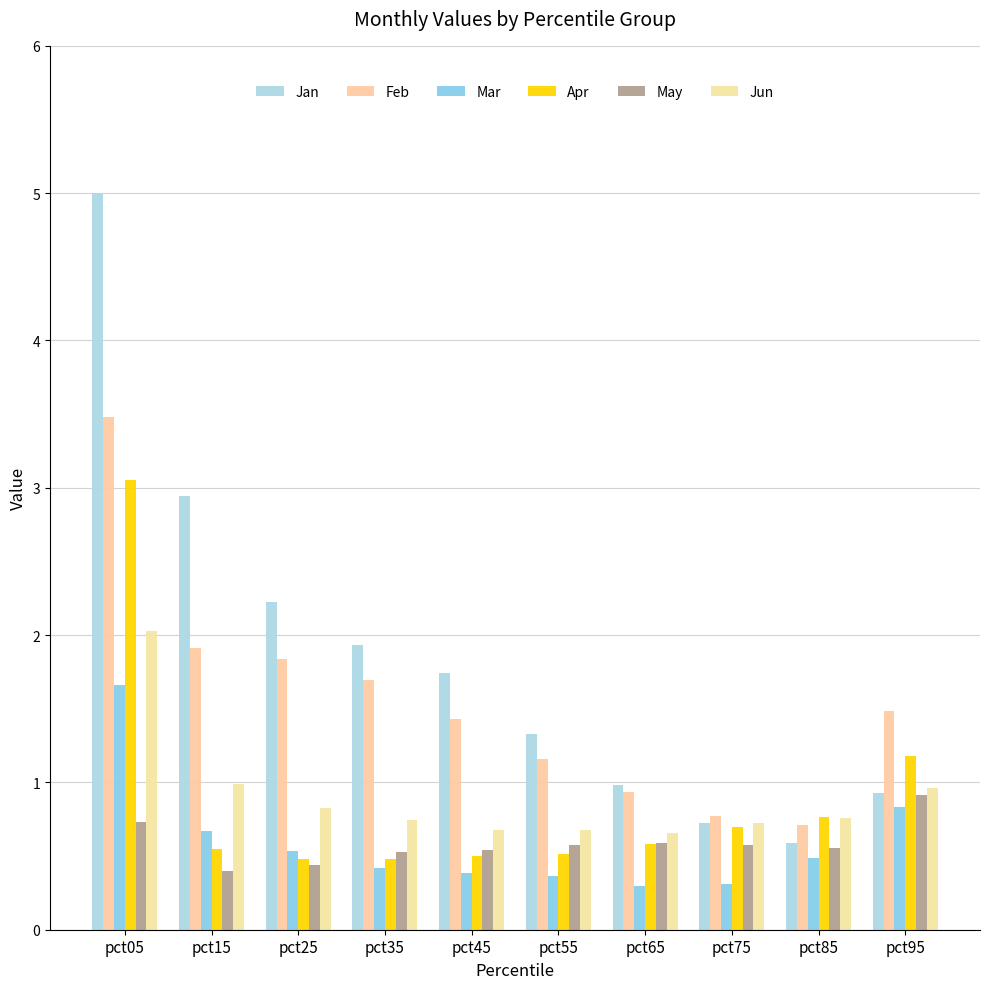

Reading left to right, transcribe all the data shown in this chart.

Jan: pct05=5.0	pct15=2.9	pct25=2.2	pct35=1.9	pct45=1.7	pct55=1.3	pct65=1.0	pct75=0.7	pct85=0.6	pct95=0.9
Feb: pct05=3.5	pct15=1.9	pct25=1.8	pct35=1.7	pct45=1.4	pct55=1.2	pct65=0.9	pct75=0.8	pct85=0.7	pct95=1.5
Mar: pct05=1.7	pct15=0.7	pct25=0.5	pct35=0.4	pct45=0.4	pct55=0.4	pct65=0.3	pct75=0.3	pct85=0.5	pct95=0.8
Apr: pct05=3.1	pct15=0.5	pct25=0.5	pct35=0.5	pct45=0.5	pct55=0.5	pct65=0.6	pct75=0.7	pct85=0.8	pct95=1.2
May: pct05=0.7	pct15=0.4	pct25=0.4	pct35=0.5	pct45=0.5	pct55=0.6	pct65=0.6	pct75=0.6	pct85=0.6	pct95=0.9
Jun: pct05=2.0	pct15=1.0	pct25=0.8	pct35=0.7	pct45=0.7	pct55=0.7	pct65=0.7	pct75=0.7	pct85=0.8	pct95=1.0